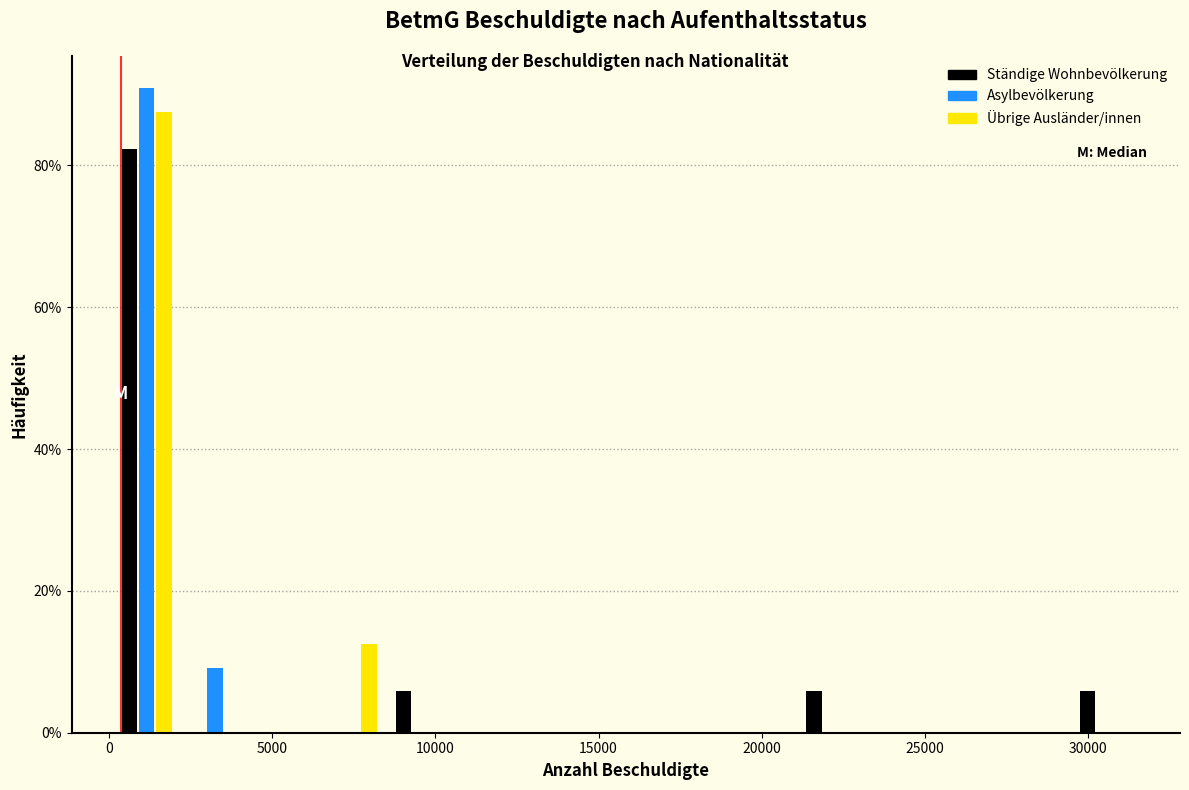

What is the height of the Übrige Ausländer/innen bar covering 6500 to 8500 on the x-axis? Neither the bar edges nor the heights are printed on the chart, so give them approximately, as read against the axes.

12